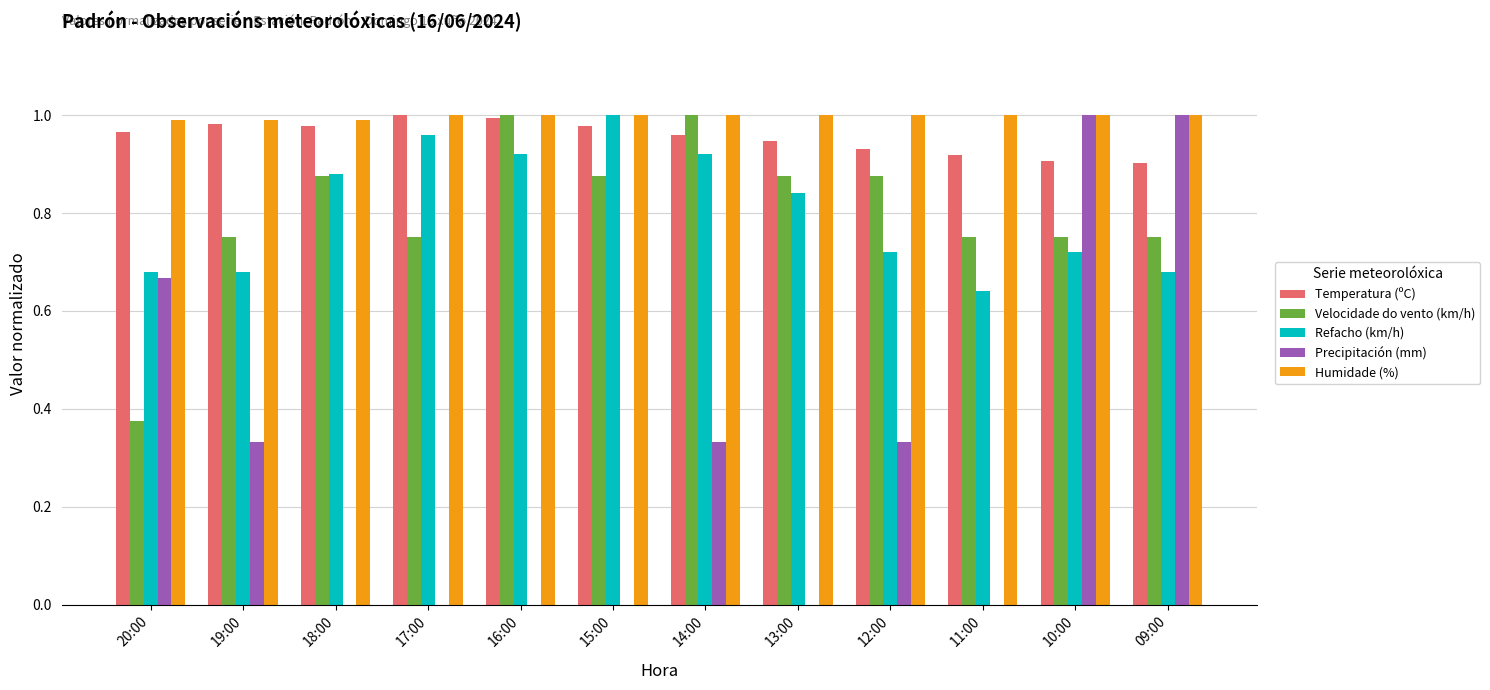

What is the sum of the Humidade (%) values at 17:00 and 14:00?

2.0